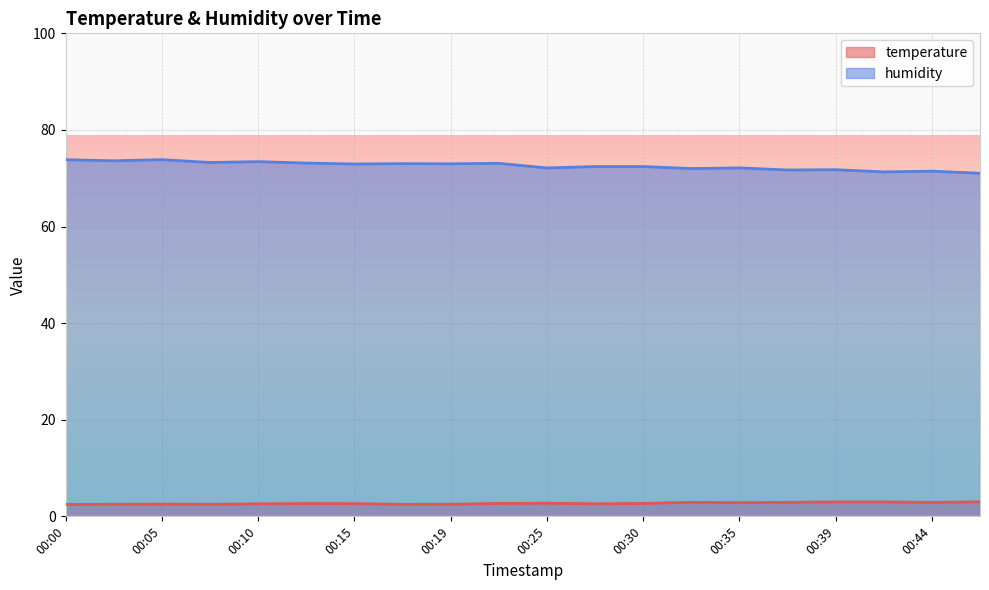

List the labels in order of humidity value, largest first.

00:05, 00:00, 00:02, 00:10, 00:07, 00:12, 00:22, 00:17, 00:19, 00:15, 00:27, 00:30, 00:35, 00:25, 00:32, 00:39, 00:37, 00:44, 00:42, 00:47